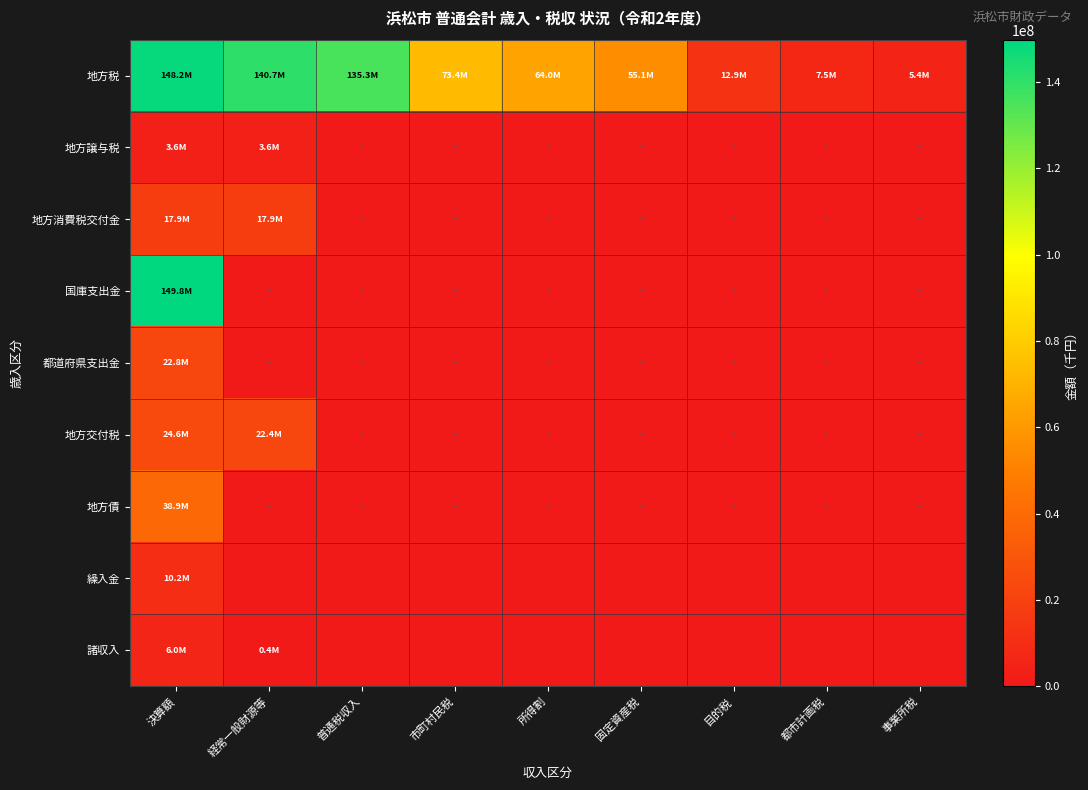

Which series has the largest range (max minus min)?

国庫支出金